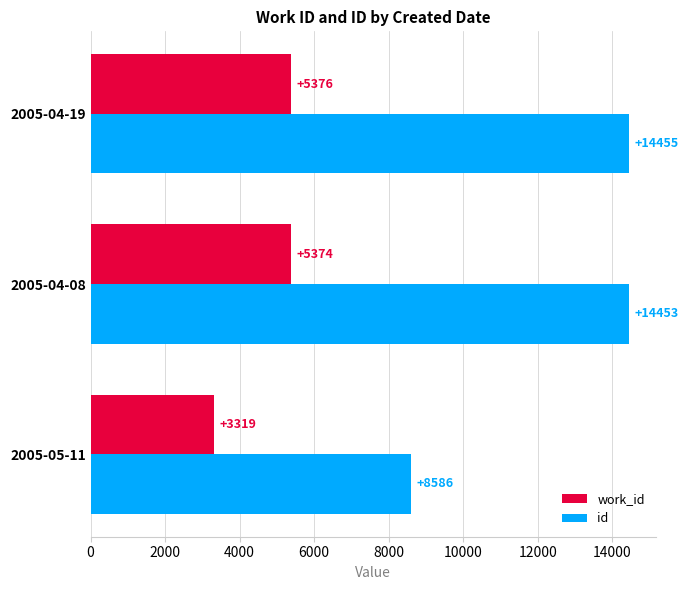

What is the difference between the maximum and minimum values in the id series?

5869